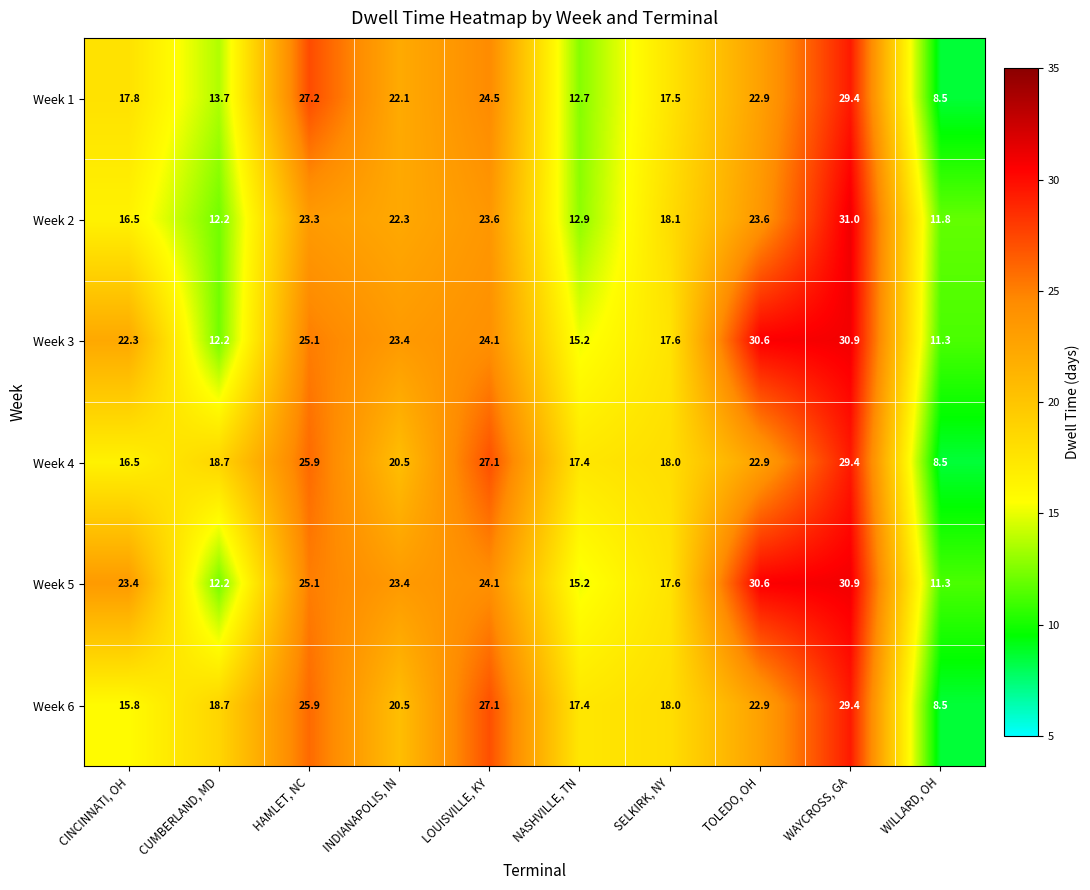

Between HAMLET, NC and NASHVILLE, TN, which series saw the biggest shift?

Week 1